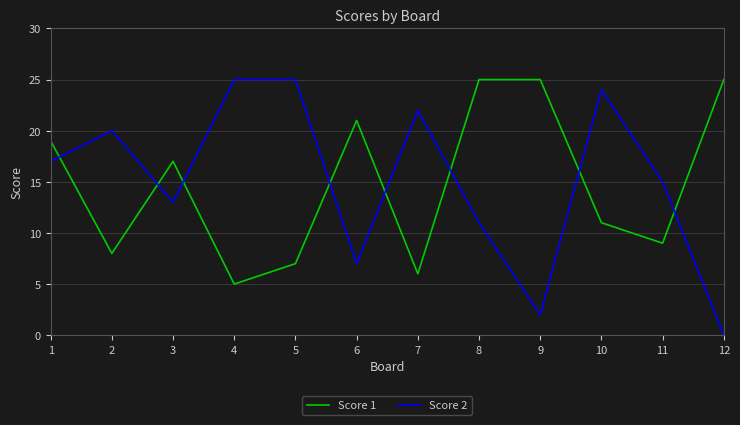

True or false: Score 2 and Score 1 intersect in this chart.

True